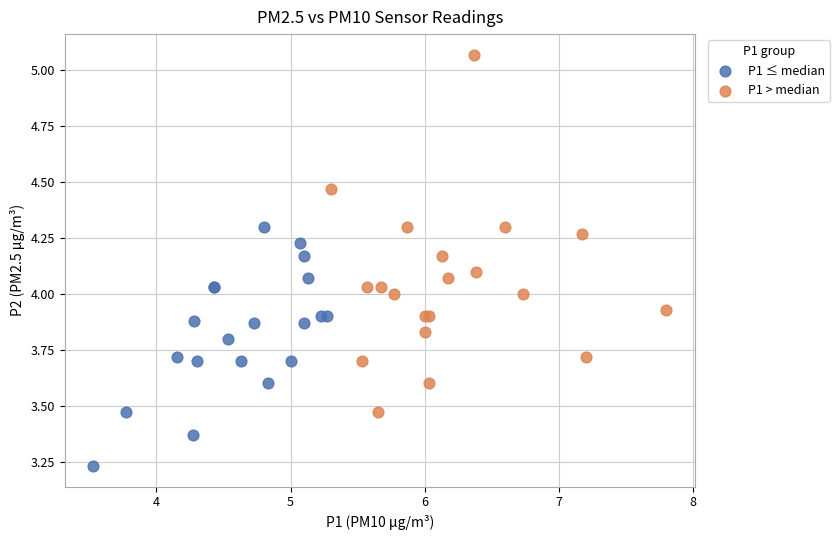

Which series reaches the maximum Y coordinate?

P1 > median